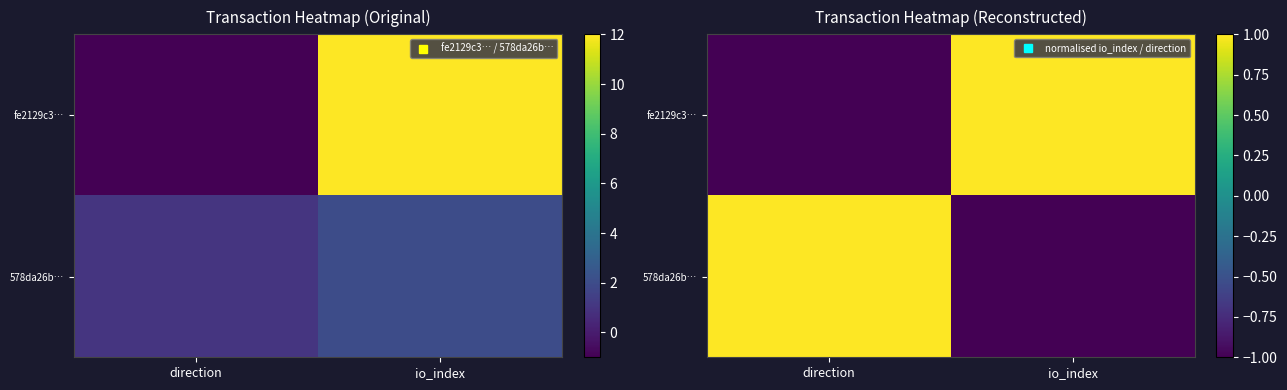

List the series in order of their overall mean, lowest first.

578da26b…, fe2129c3…